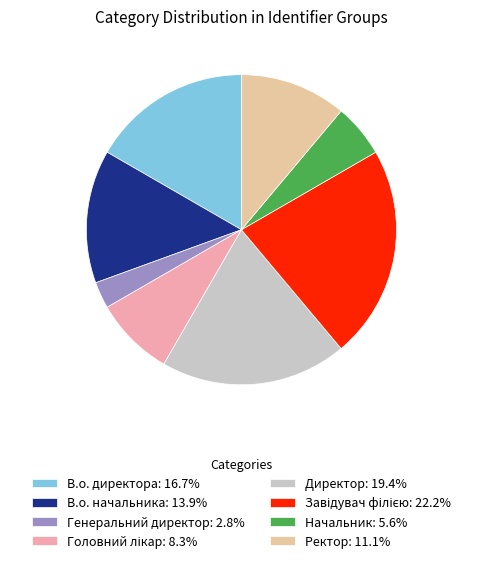

The Головний лікар slice represents 8% of the pie. True or false?

True